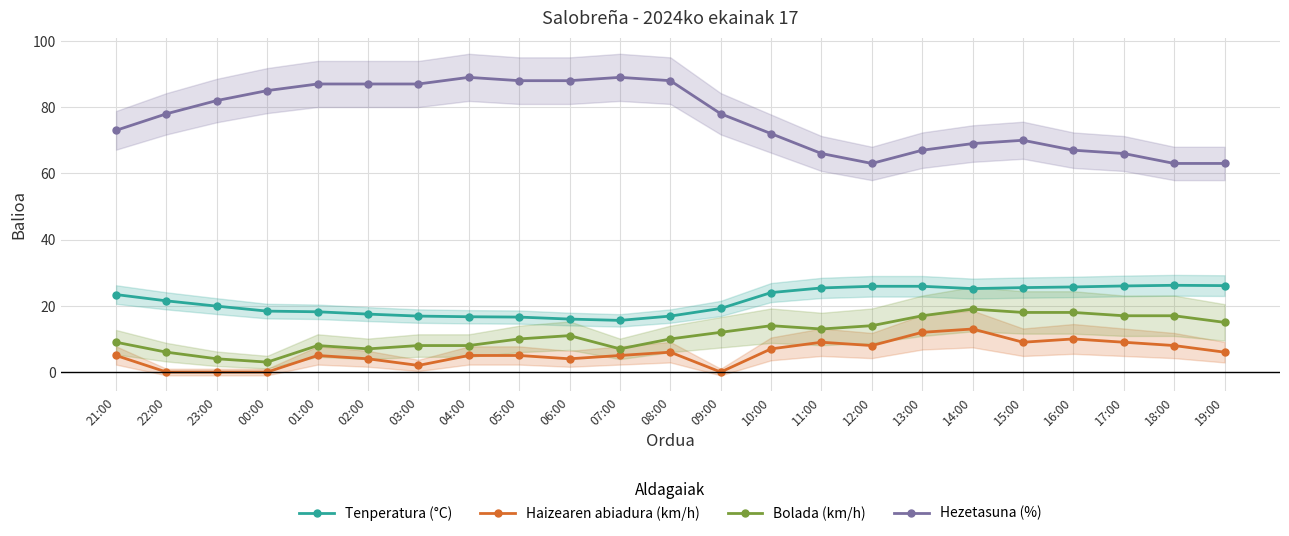

What is the maximum value for Tenperatura (°C)?

26.2